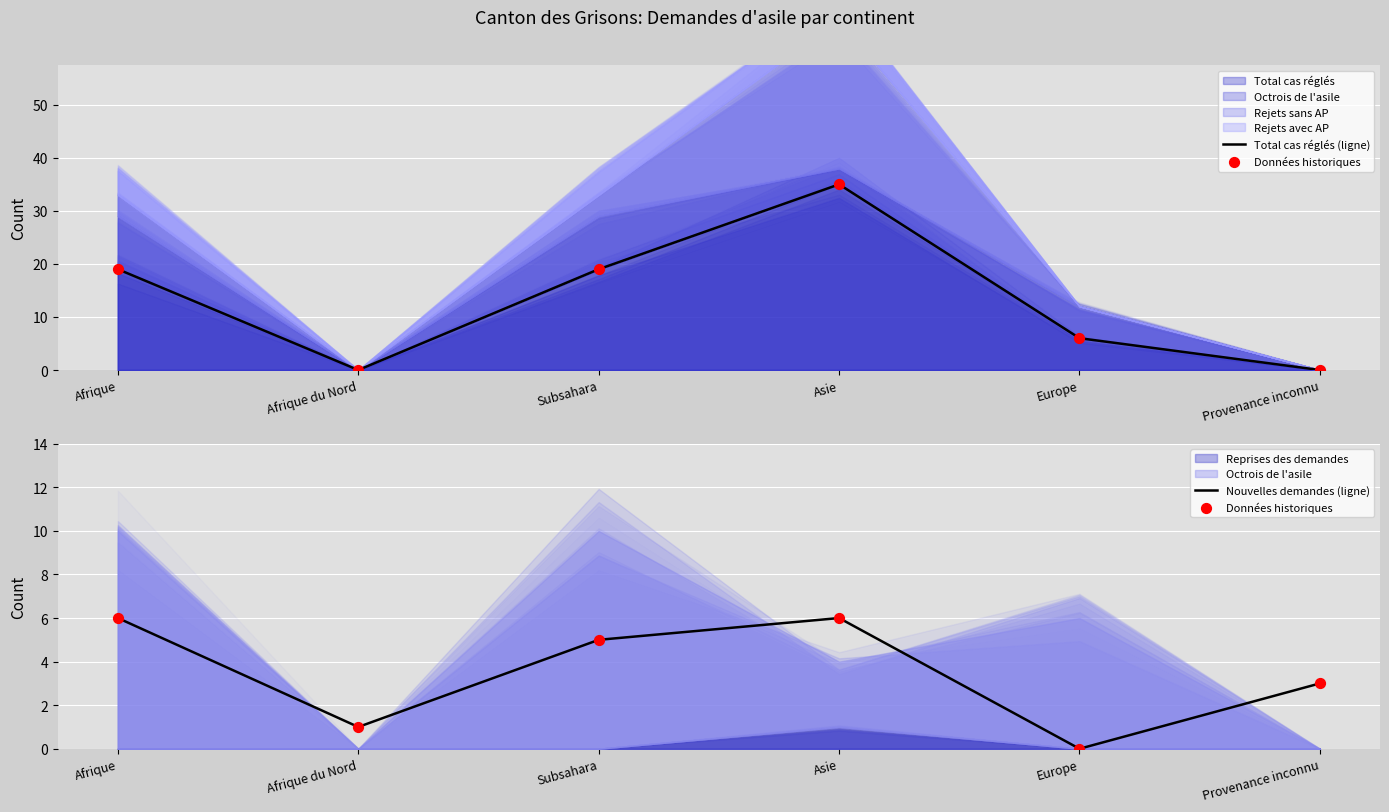

Which series reaches the minimum Y coordinate?

Total cas réglés (ligne)